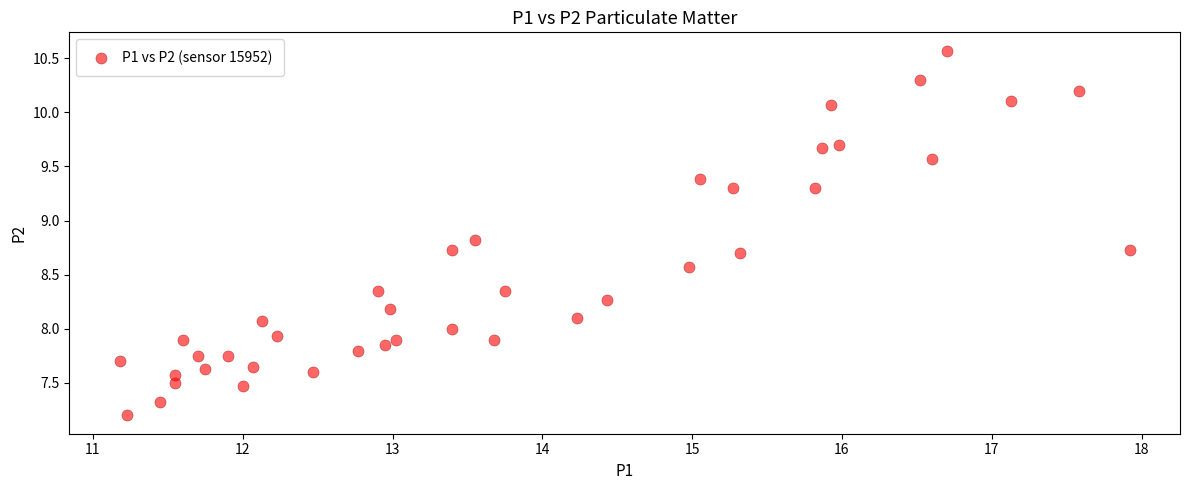

What is the range of Y values (max minus min)?

3.4